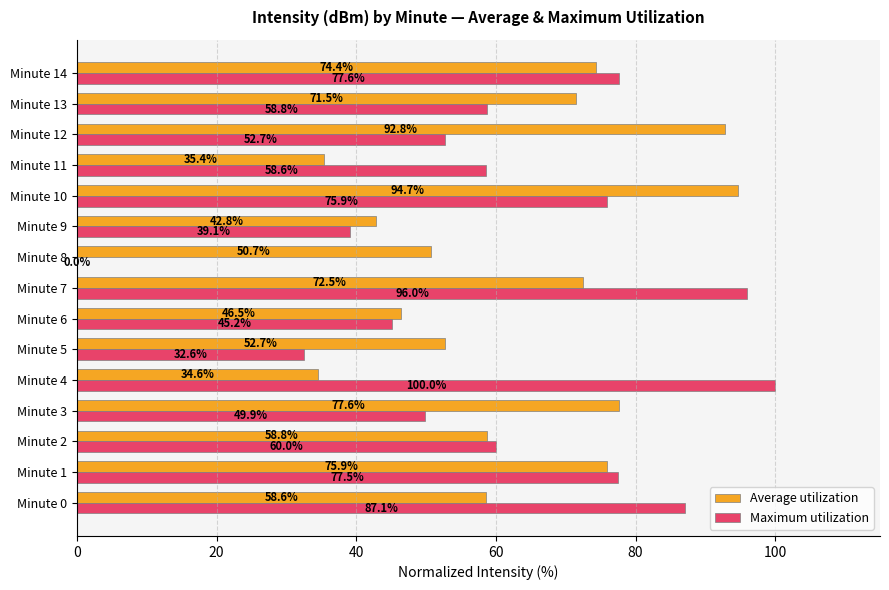

At which category does the chart reach its peak across all series?

Minute 4